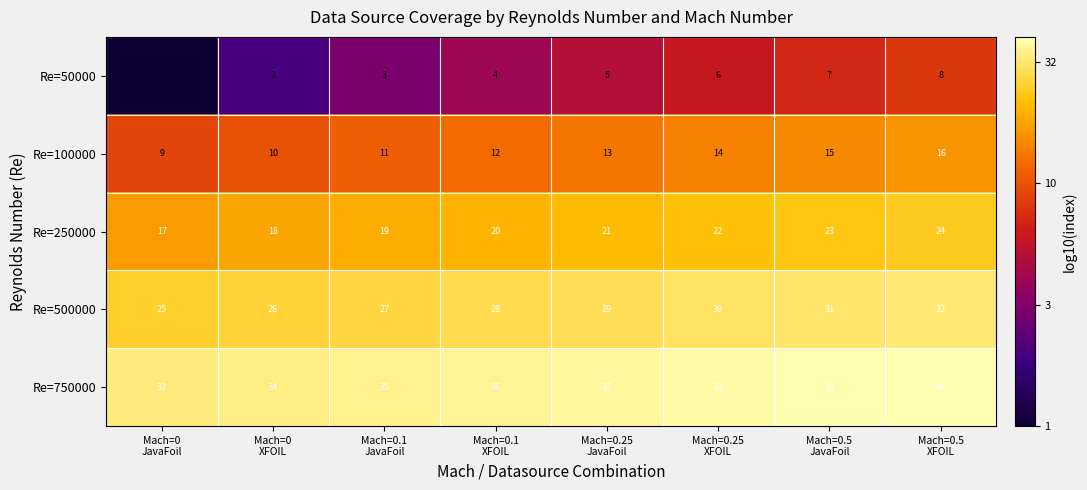

Count the number of data series in this chart.

5